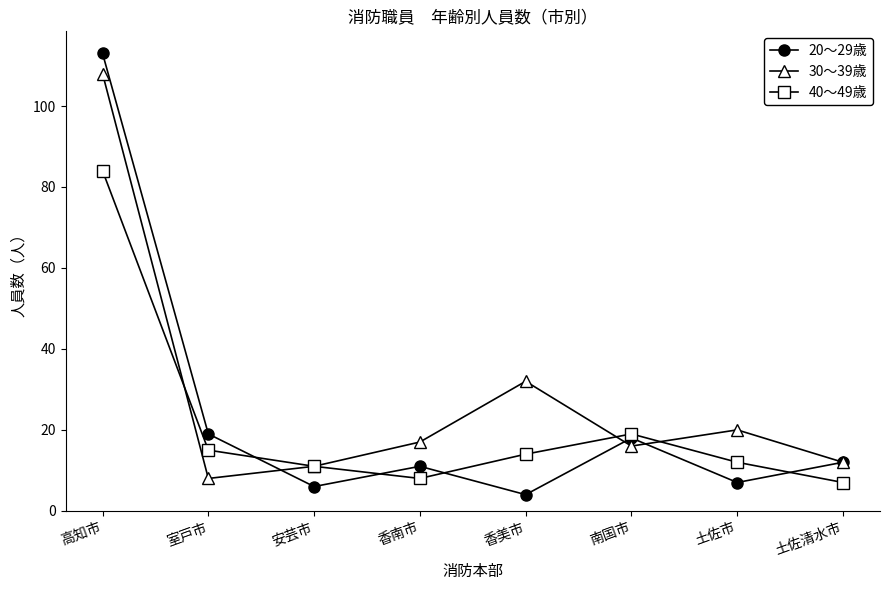

True or false: 30〜39歳 has a value of 8 at 室戸市.

True